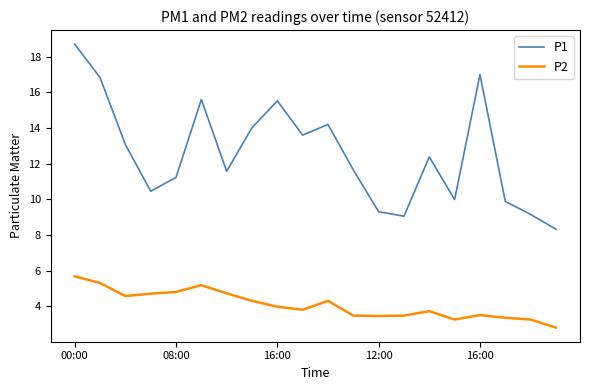

True or false: P2 and P1 cross at least once.

False